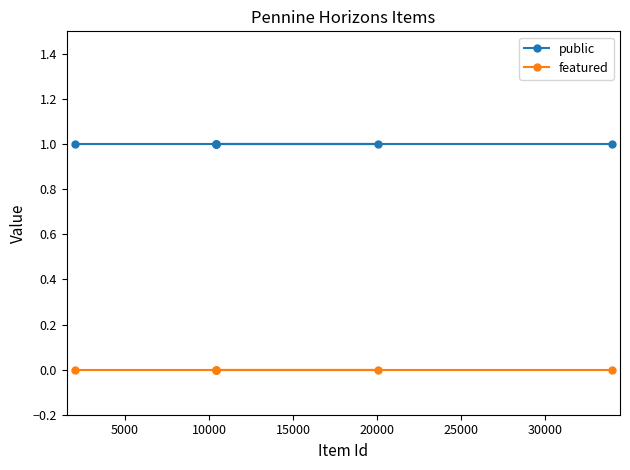

What are all the series names shown in the legend?

public, featured